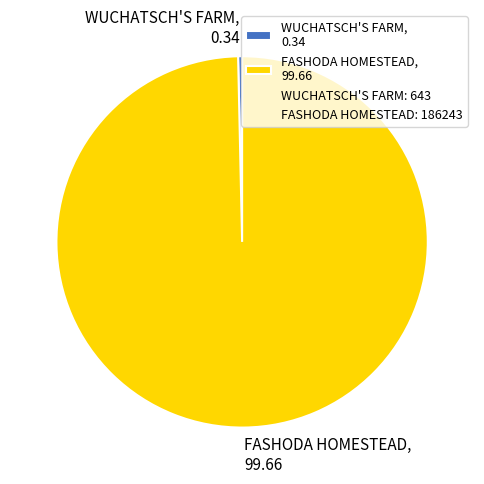

True or false: FASHODA HOMESTEAD, 99.66 accounts for 100% of the total.

True